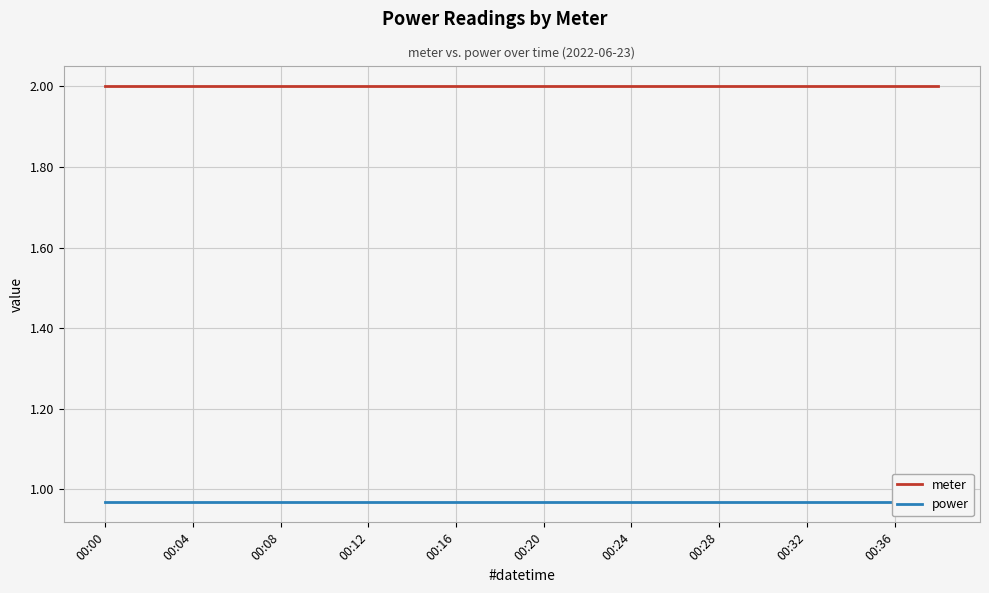

List the series in order of their overall mean, highest first.

meter, power